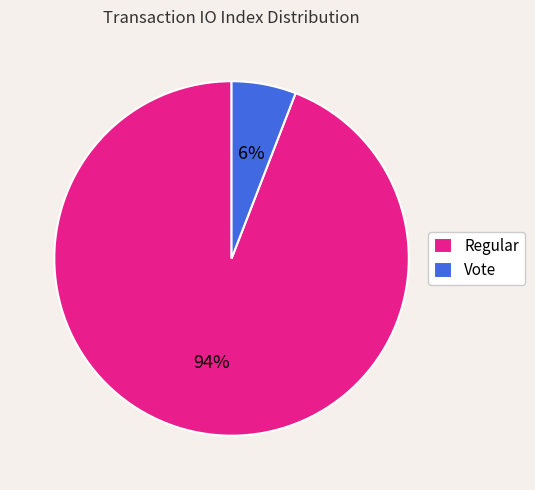

To the nearest percent, what is the average slice percentage?

50%